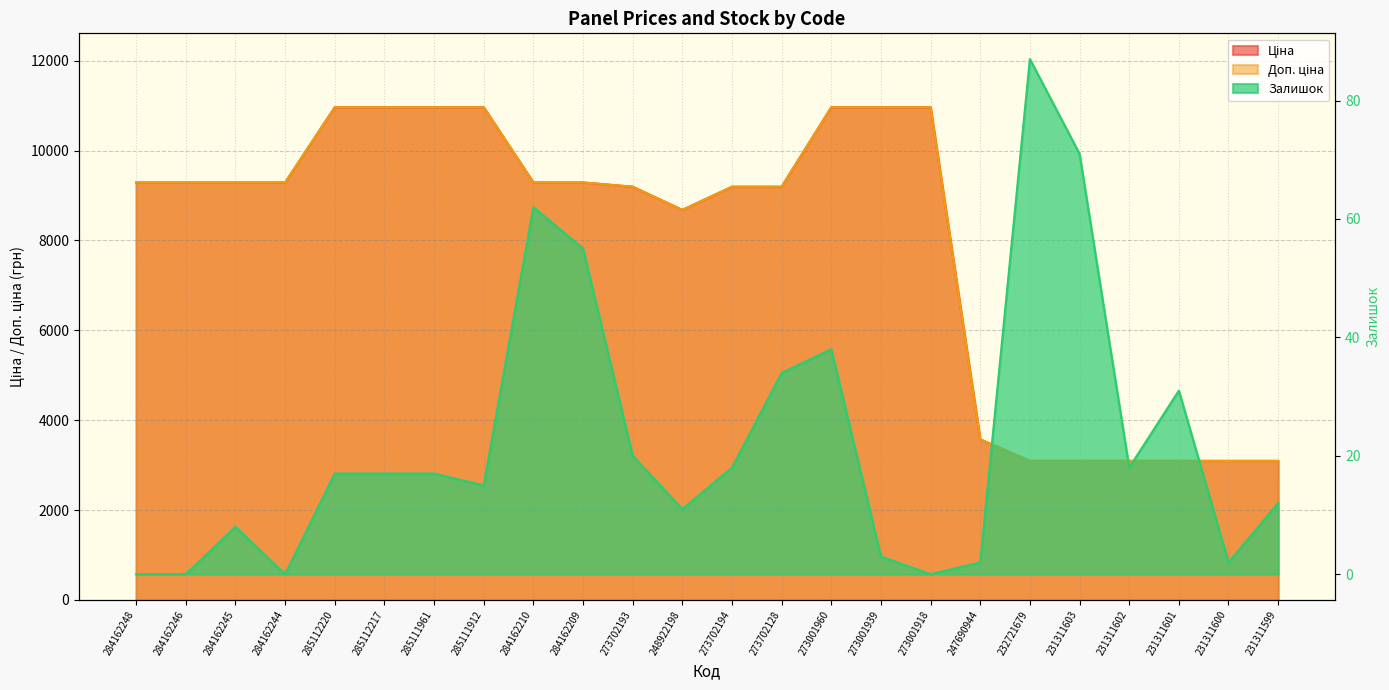

The Доп. ціна series shows 9290.5 at 284162244. True or false?

True